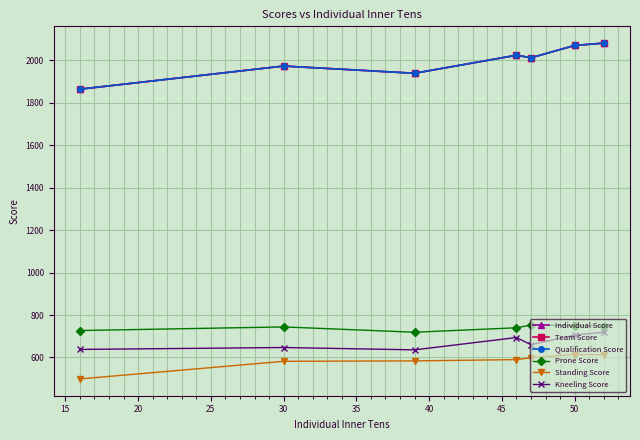

What is the difference between the second highest and minimum values in the Kneeling Score series?

70